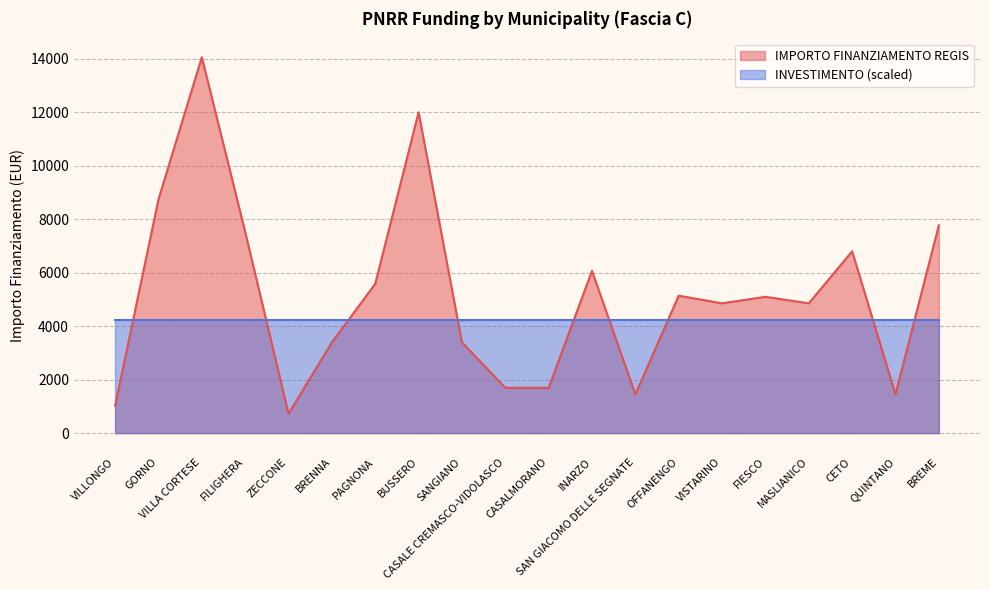

Which category has the highest value across all series?

VILLA CORTESE